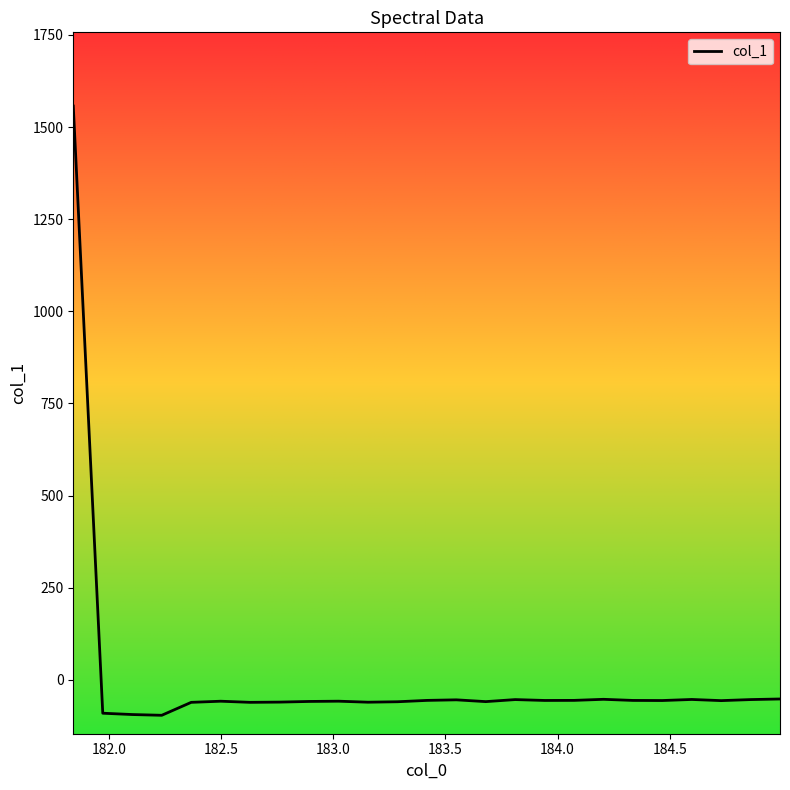

What is the greatest value displayed?

1556.9